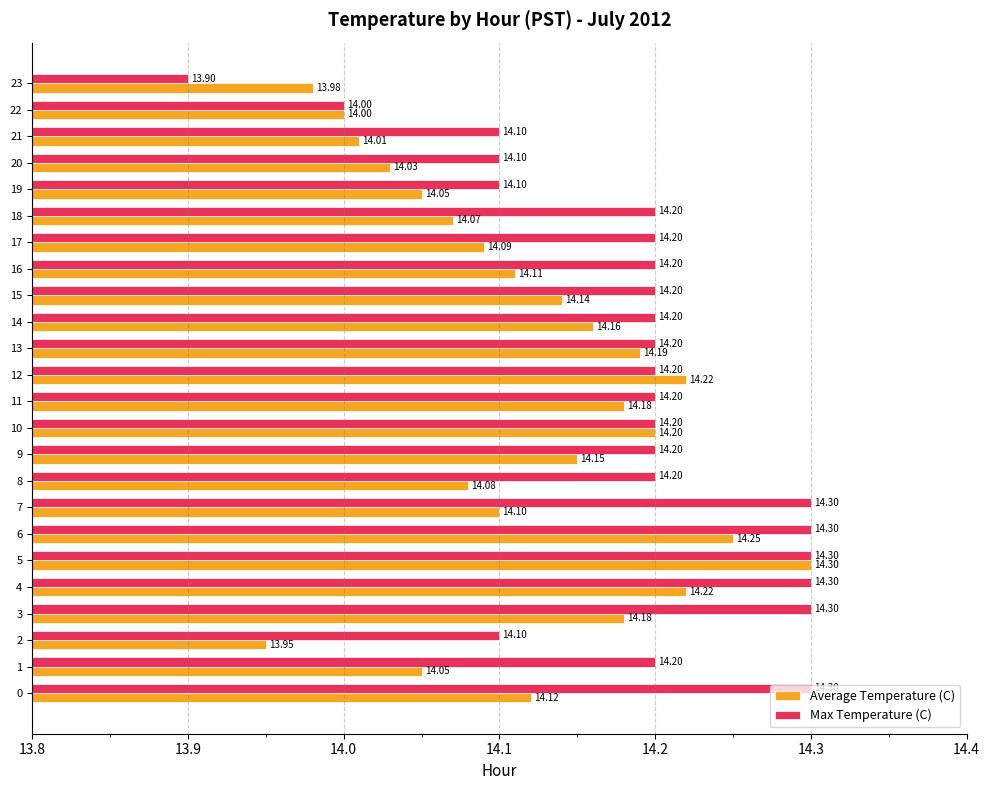

What are all the series names shown in the legend?

Average Temperature (C), Max Temperature (C)